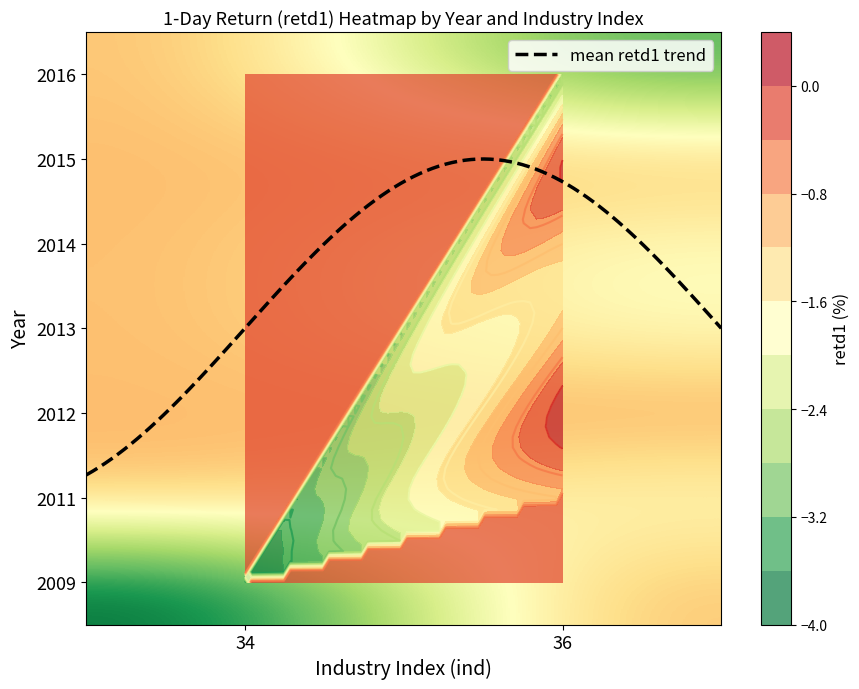

Which category has the highest value in the 2016 series?

36